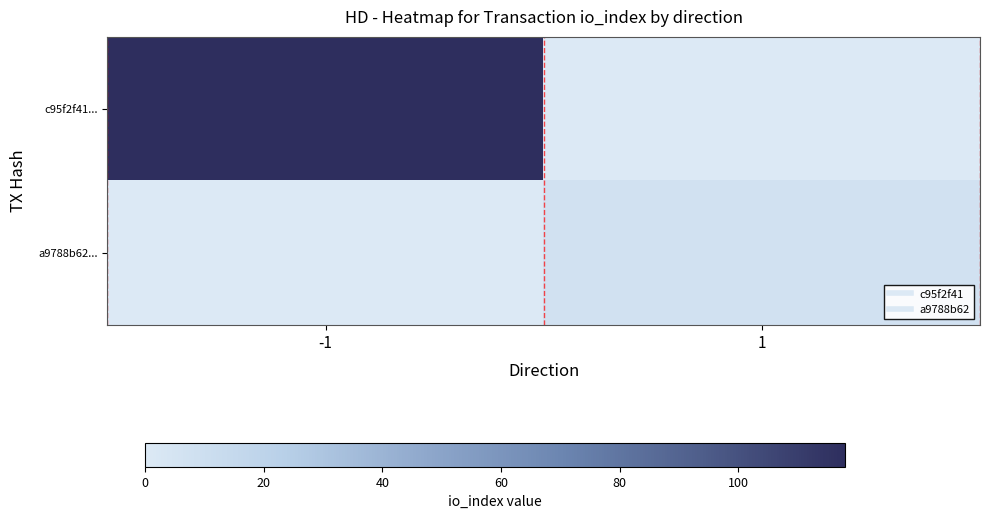

What is the total value across all series at 1?

7